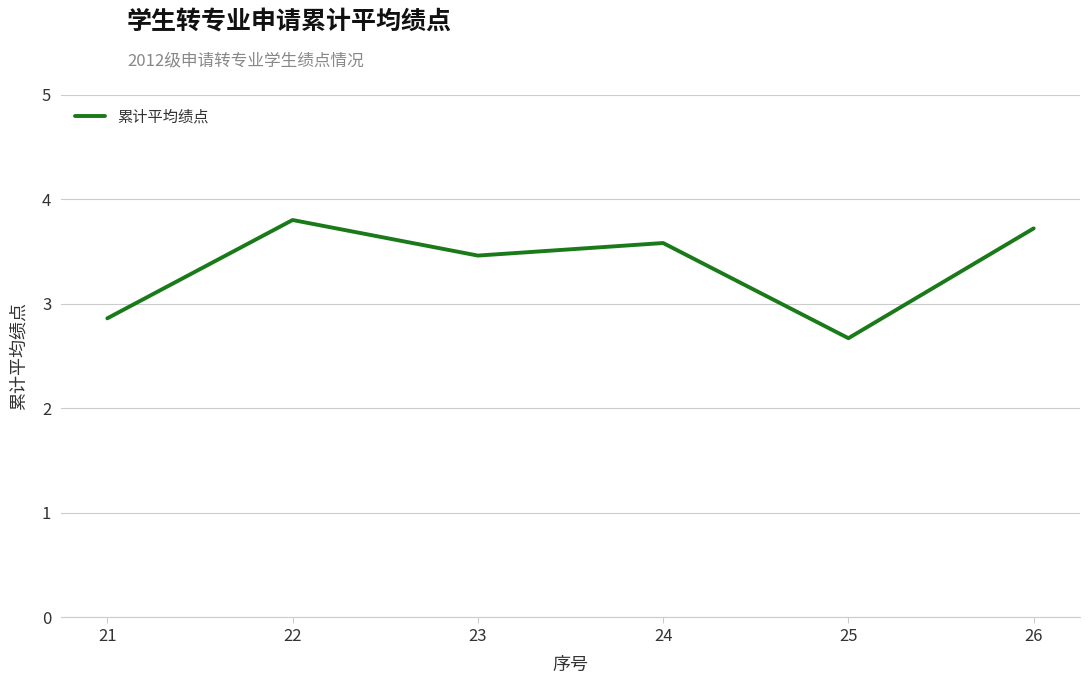

Where is the data nearest to the value 3?

21